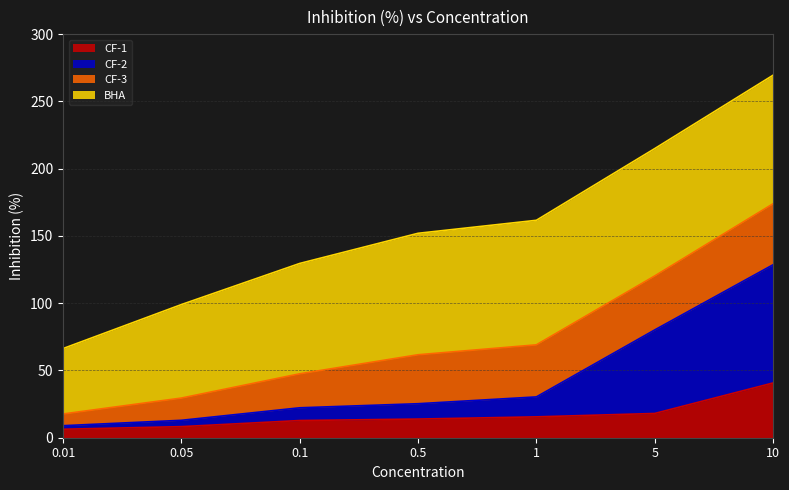

Is it true that CF-1 equals 55.0 at 10?

False